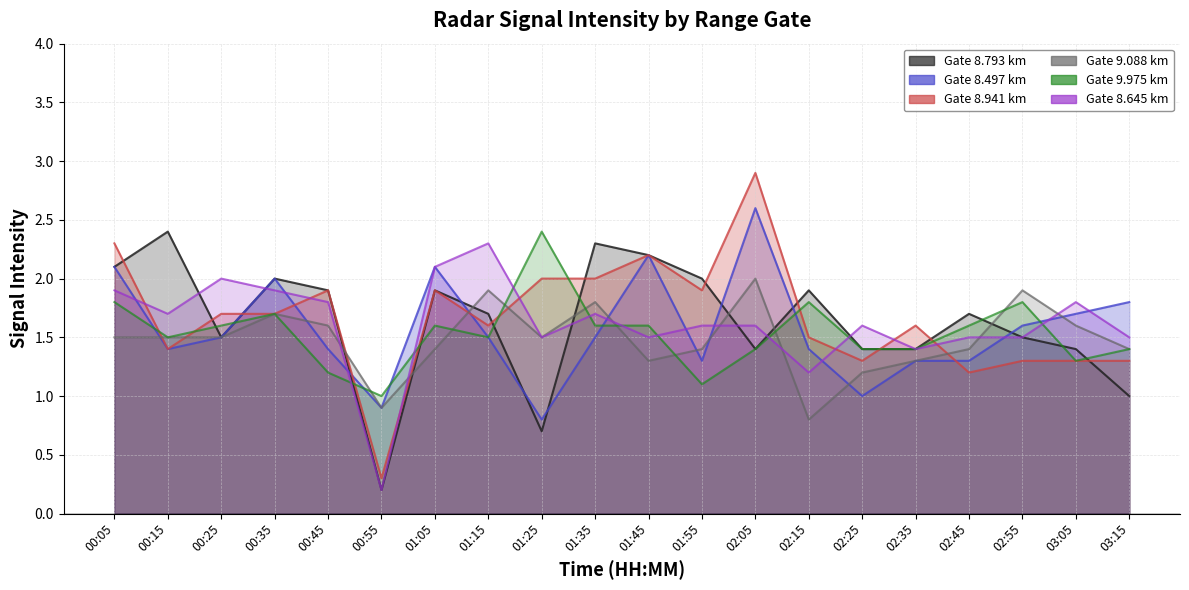

What is the label of the 6th point from the left?

00:55